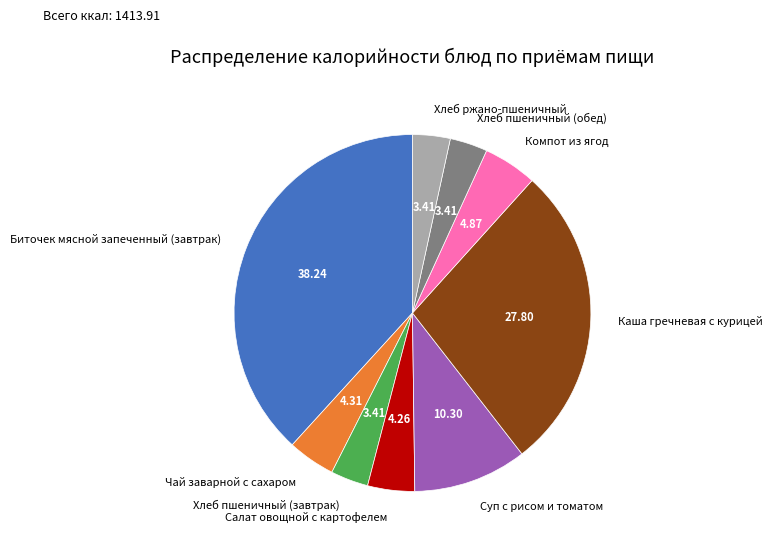

Which category has the biggest portion of the pie?

Биточек мясной запеченный (завтрак)